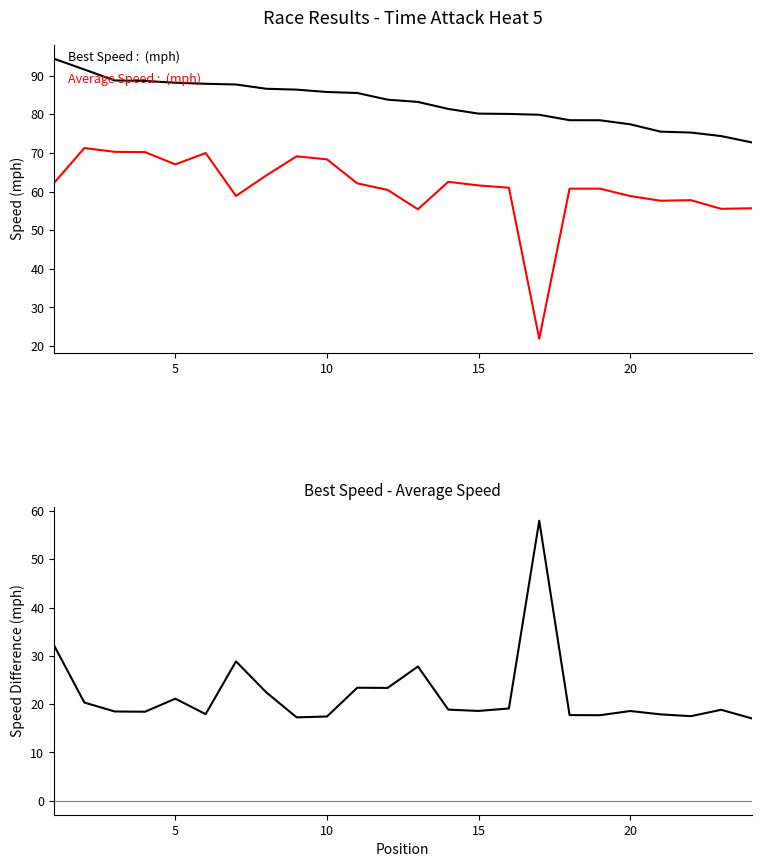

Which series has the widest spread of values?

Average Speed